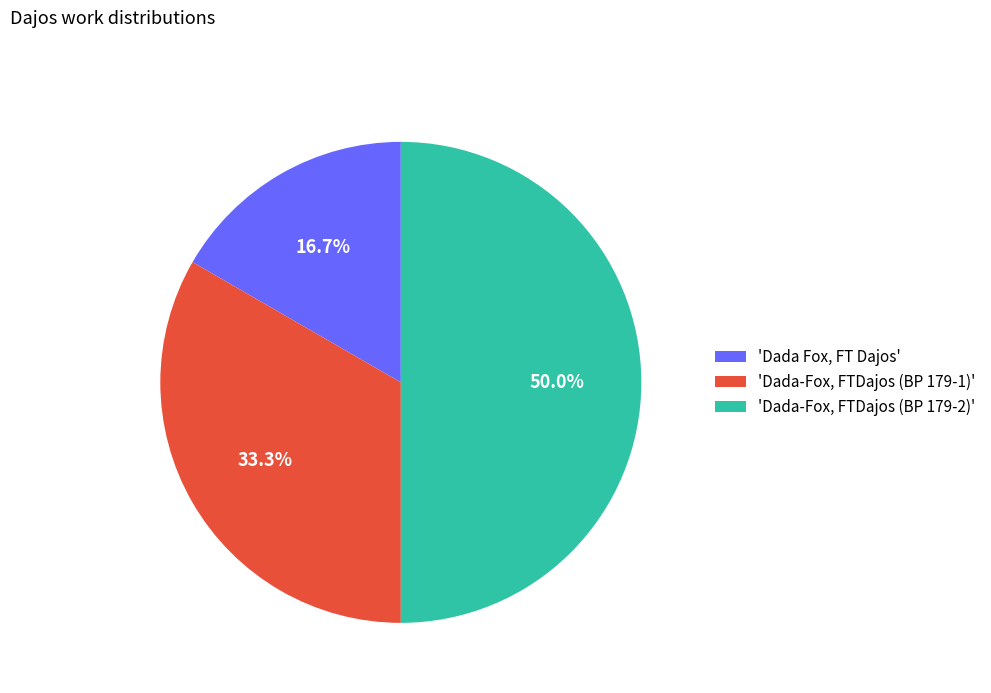

How much of the chart is everything except 'Dada-Fox, FTDajos (BP 179-2)'?

50.0%